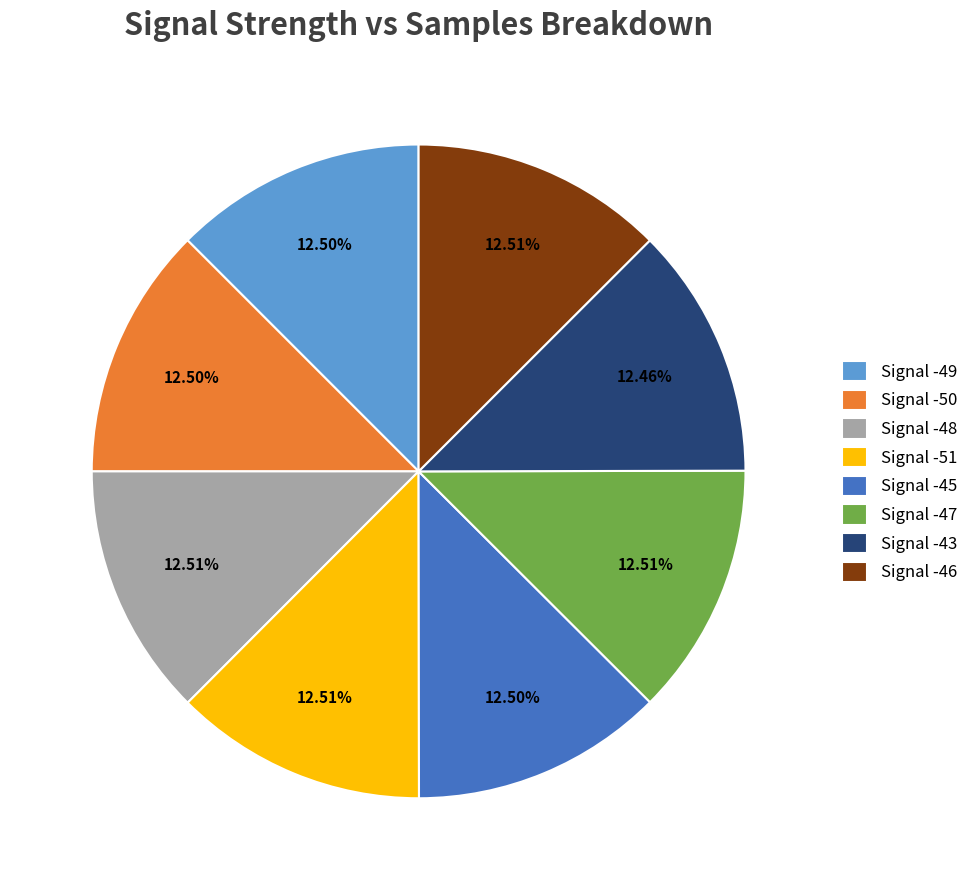

How many segments does this pie chart have?

8